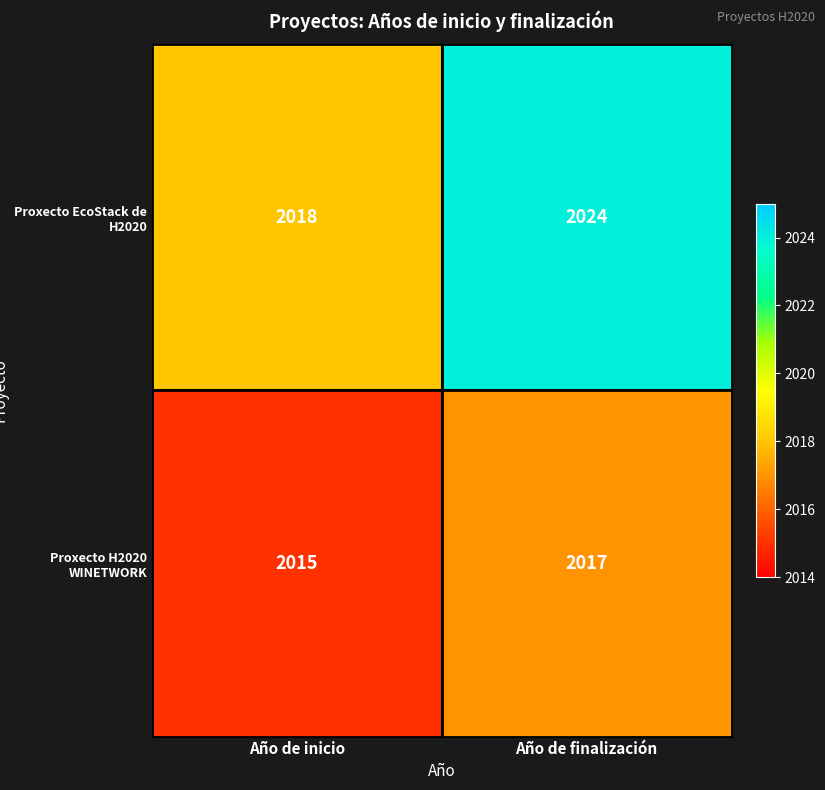

At which category does the chart reach its peak across all series?

Año de finalización